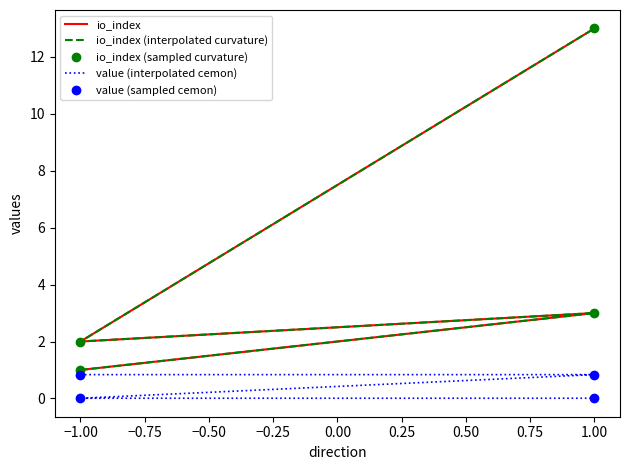

What is the average value of the io_index (sampled curvature) series?

4.8